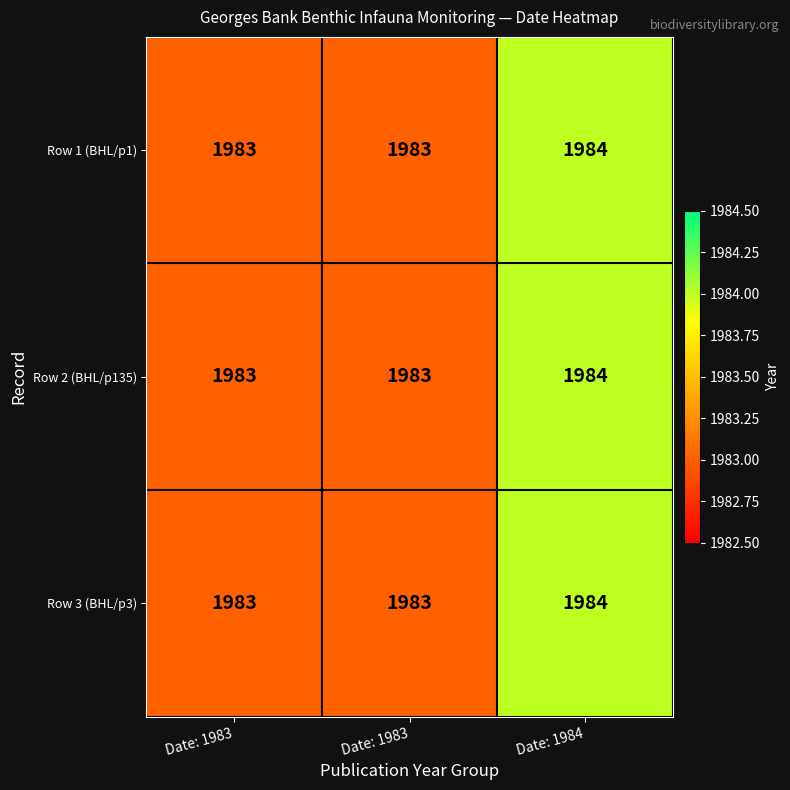

Reading right to left, extract all data points from this chart.

Row 1 (BHL/p1): Date: 1984=1984	Date: 1983=1983	Date: 1983=1983
Row 2 (BHL/p135): Date: 1984=1984	Date: 1983=1983	Date: 1983=1983
Row 3 (BHL/p3): Date: 1984=1984	Date: 1983=1983	Date: 1983=1983